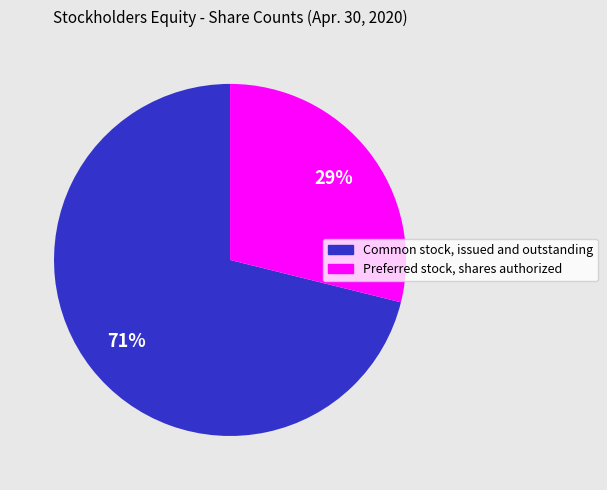

Is the sum of Preferred stock, shares authorized and Common stock, issued and outstanding greater than half?

Yes